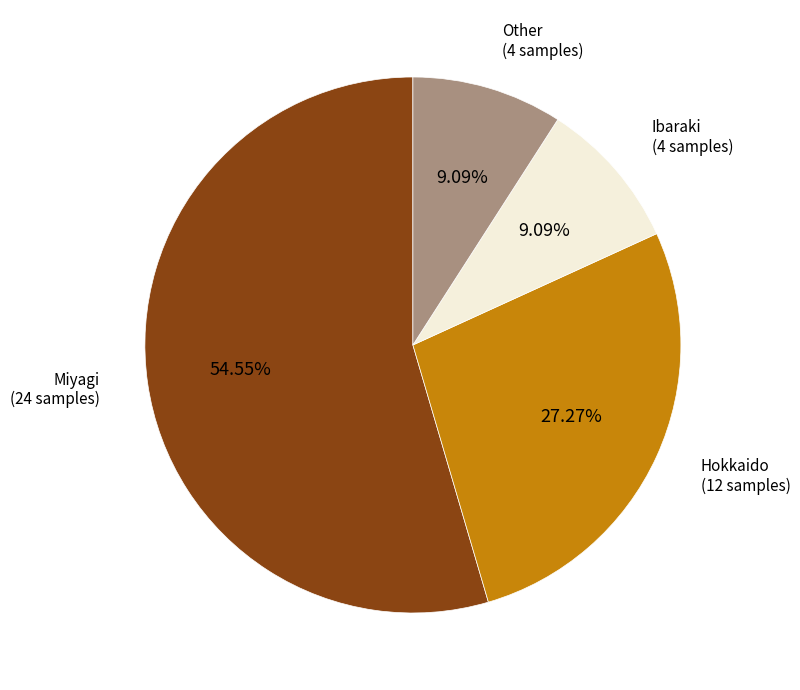

How many slices are in this pie chart?

4